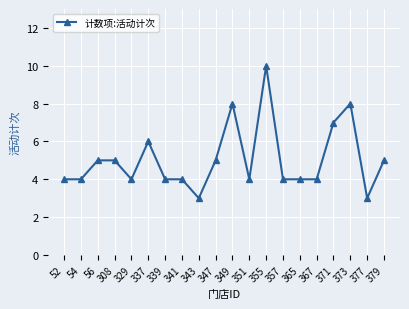

Does the chart display data point markers on the line(s)?

Yes